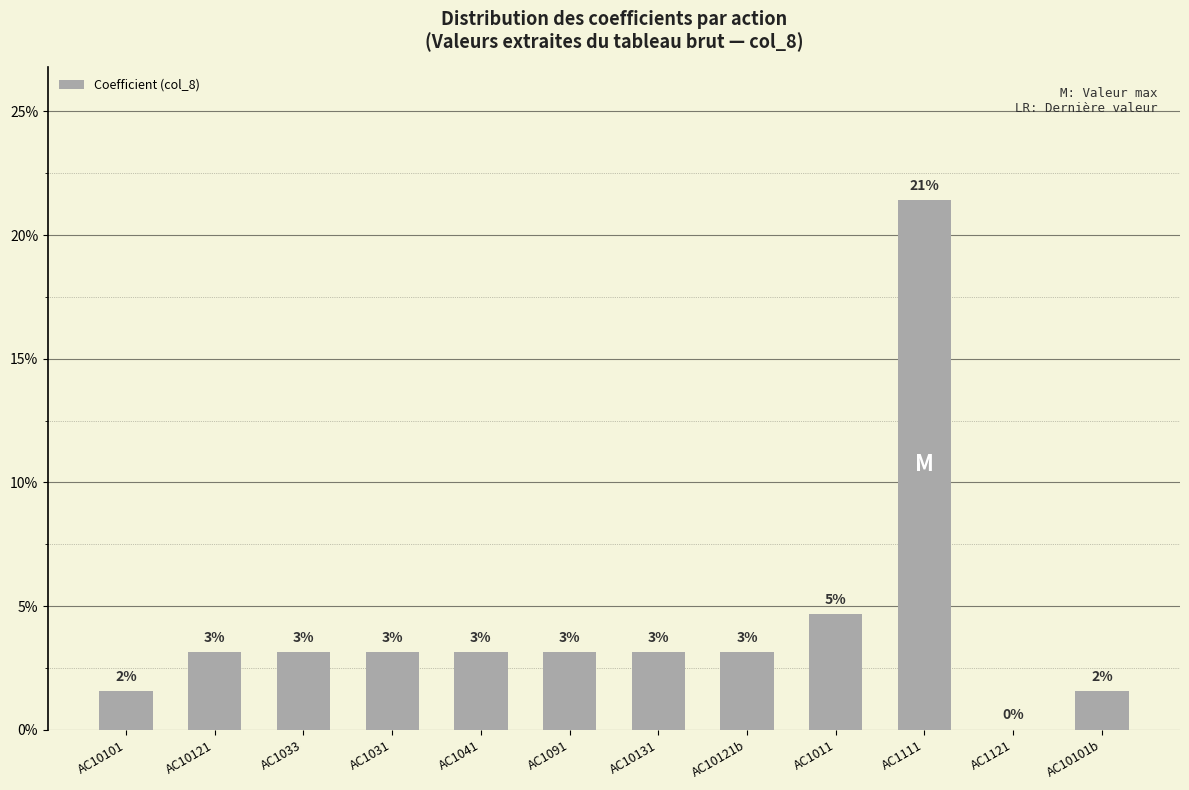

Are the bars horizontal?

No